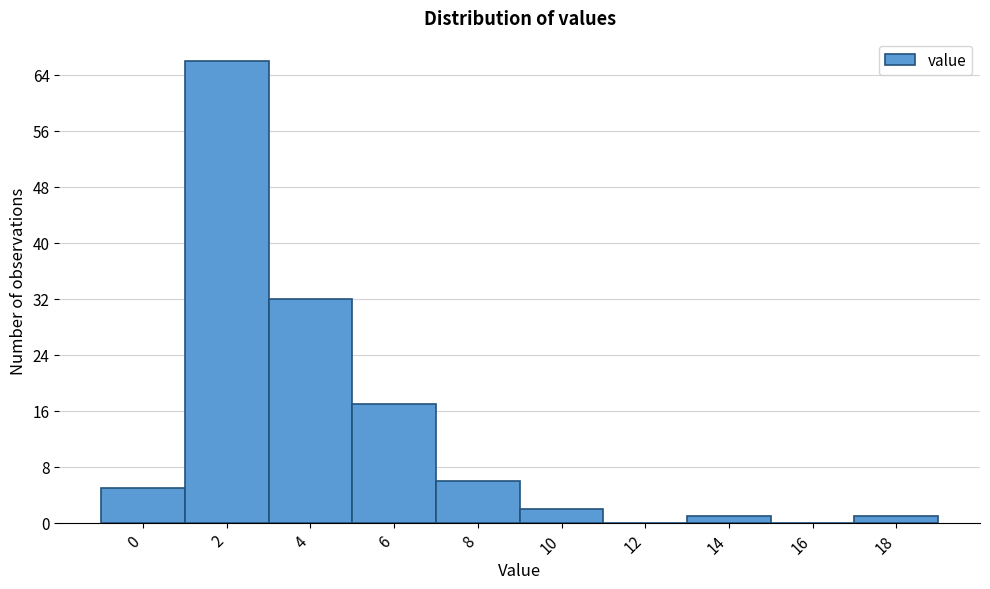

Reading right to left, what are all the values shown in this chart?

18=1	16=0	14=1	12=0	10=2	8=6	6=17	4=32	2=66	0=5